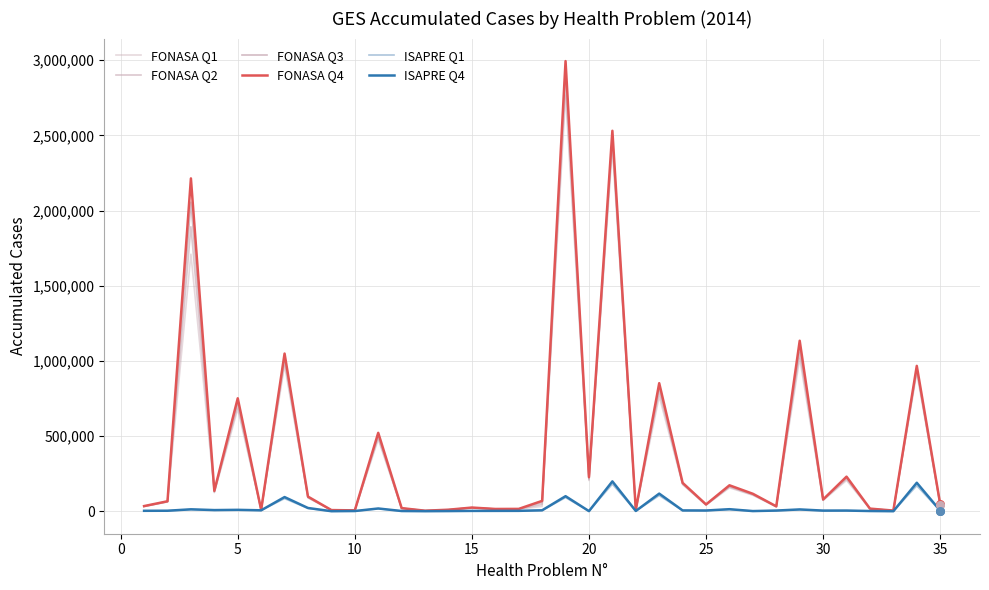

How many lines are shown in the chart?

6